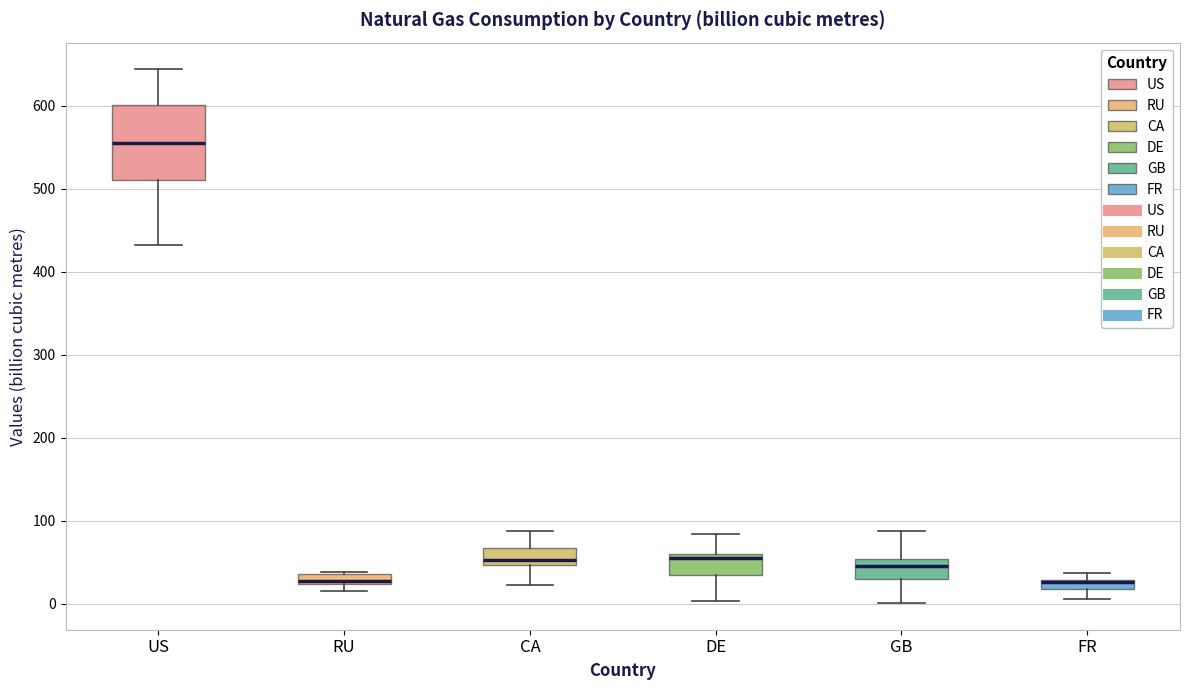

Where is the upper edge of the box for RU on the y-axis? The values are not printed on the chart, so give them approximately, as read against the axis.

40